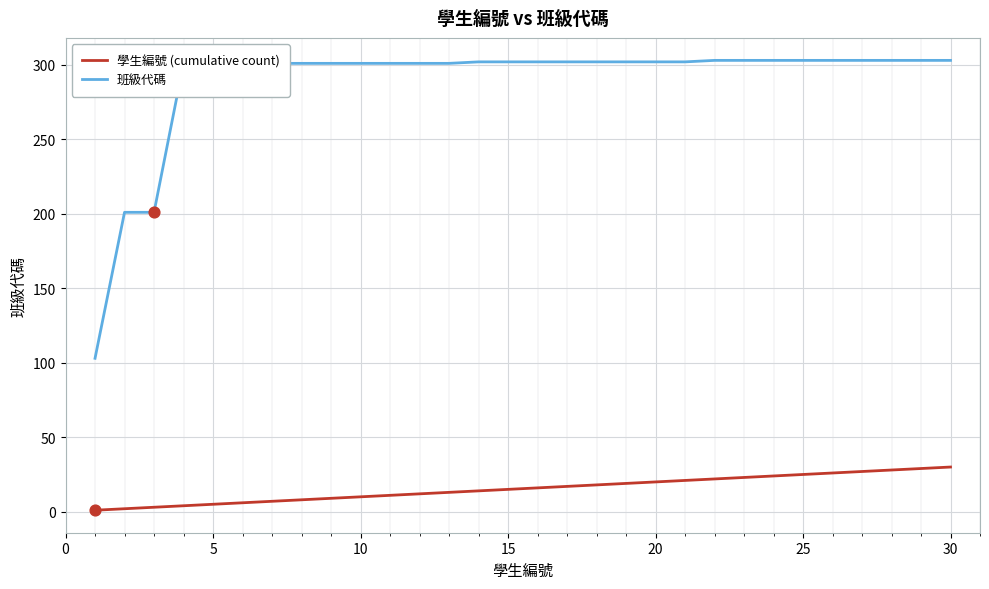

Which series has the largest range (max minus min)?

班級代碼